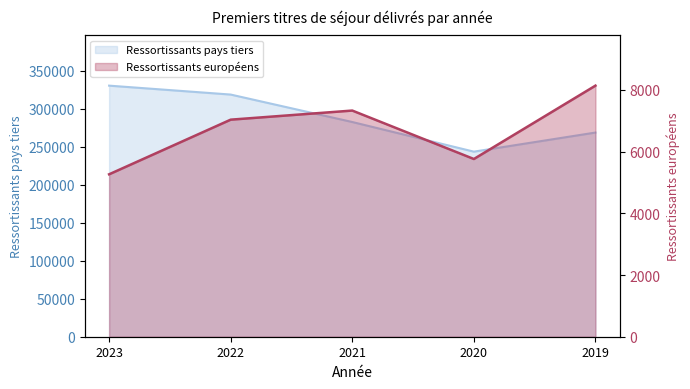

At how many categories does at least one series exceed 90461?

5